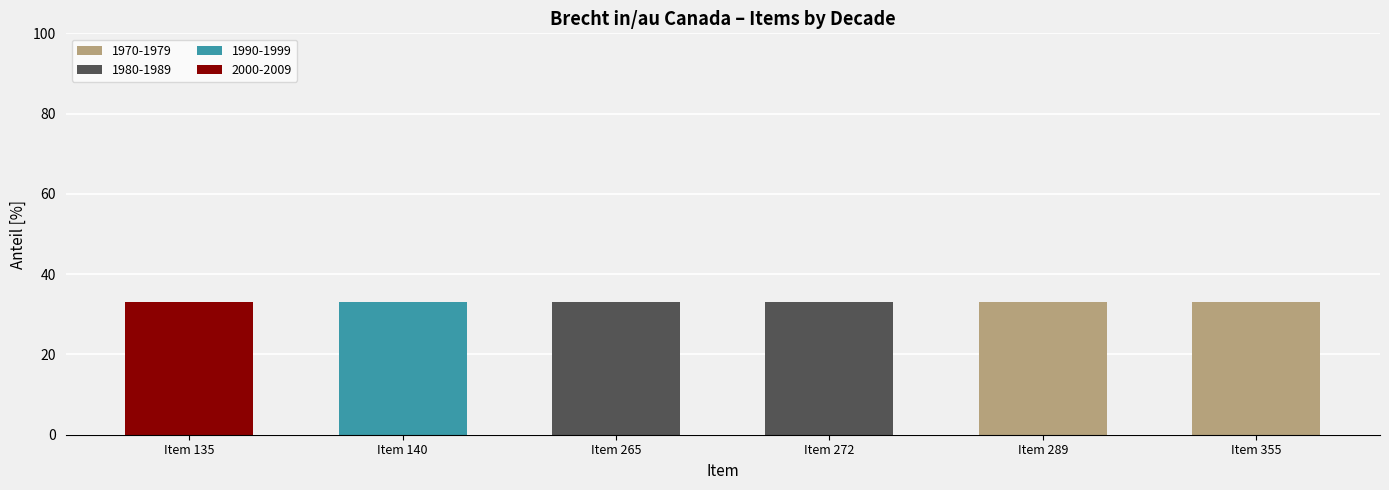

Is it true that 1970-1979 equals 0 at Item 265?

True